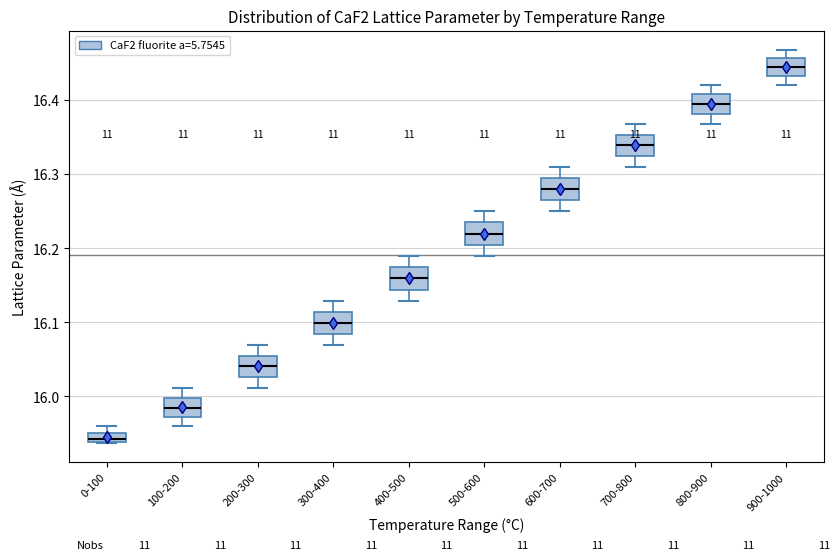

Which box has the lowest median line?

0-100